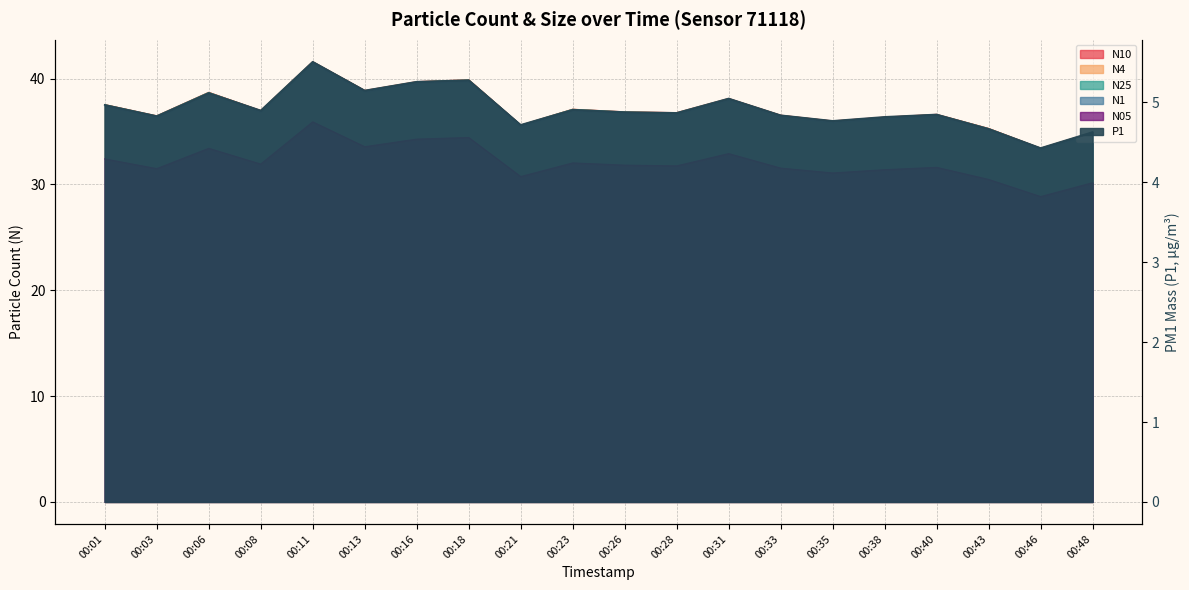

How many values in the N4 series are below 36?

5